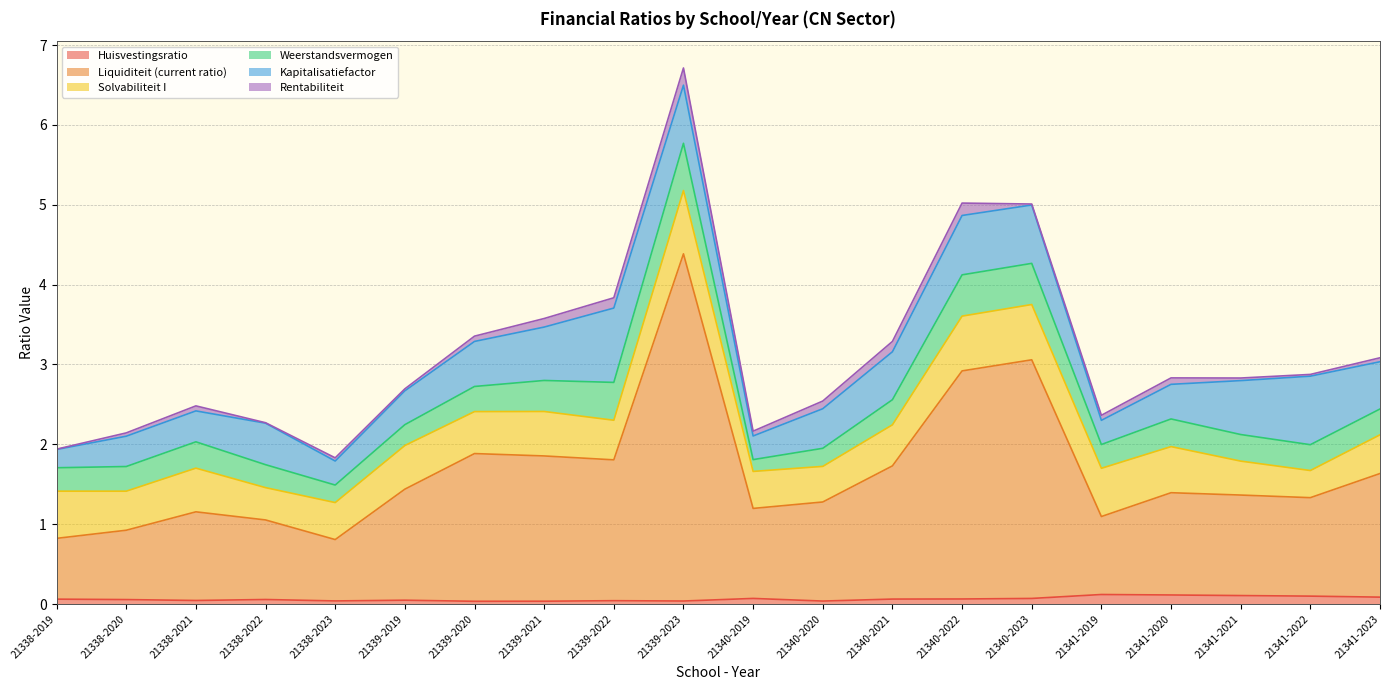

True or false: Solvabiliteit I and Huisvestingsratio cross at least once.

False